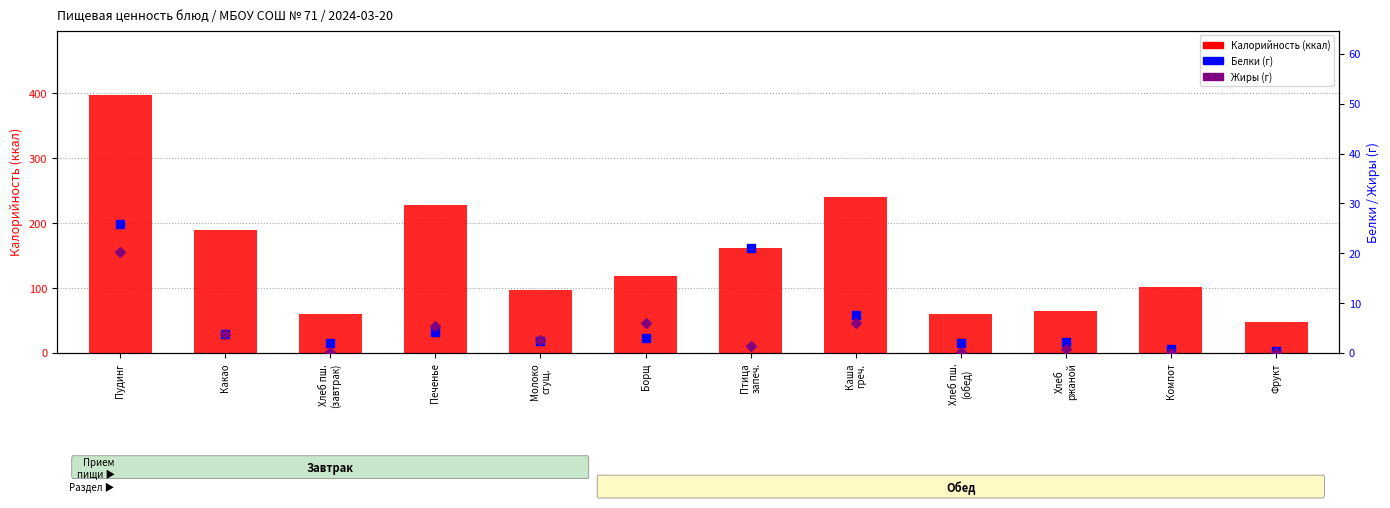

Which series has the largest total across all categories?

Калорийность